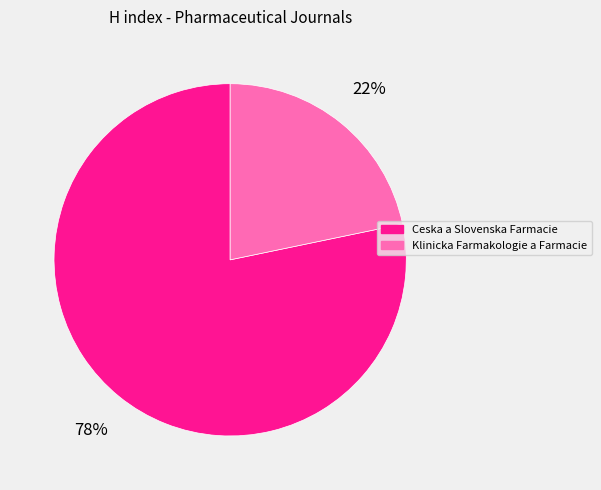

Does Ceska a Slovenska Farmacie represent more than half of the total?

Yes